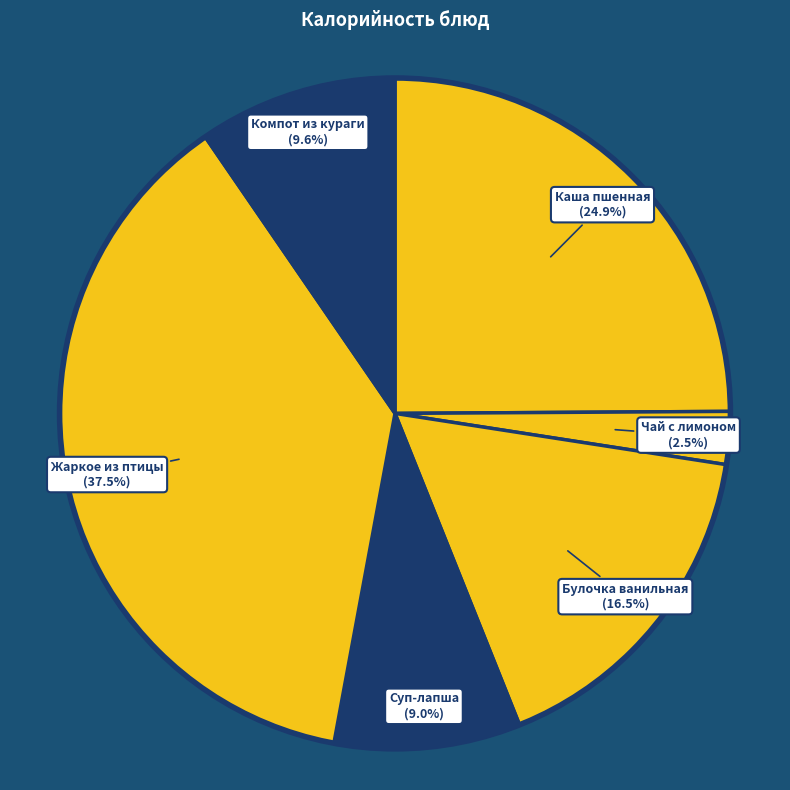

Which slice is the smallest?

Чай с лимоном (2.5%)